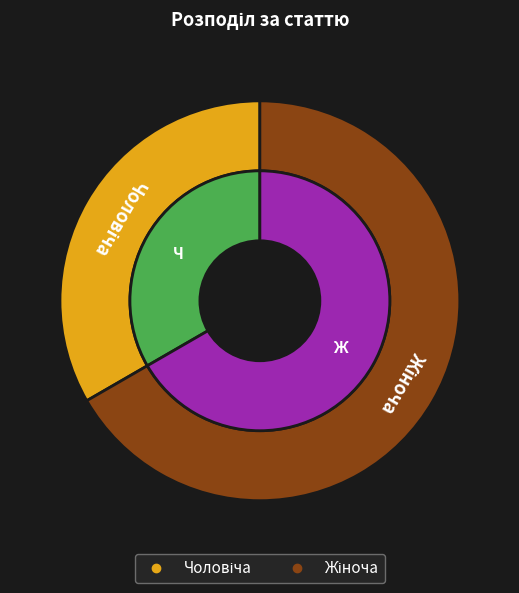

To the nearest percent, what percentage of the pie is Чоловіча?

33%